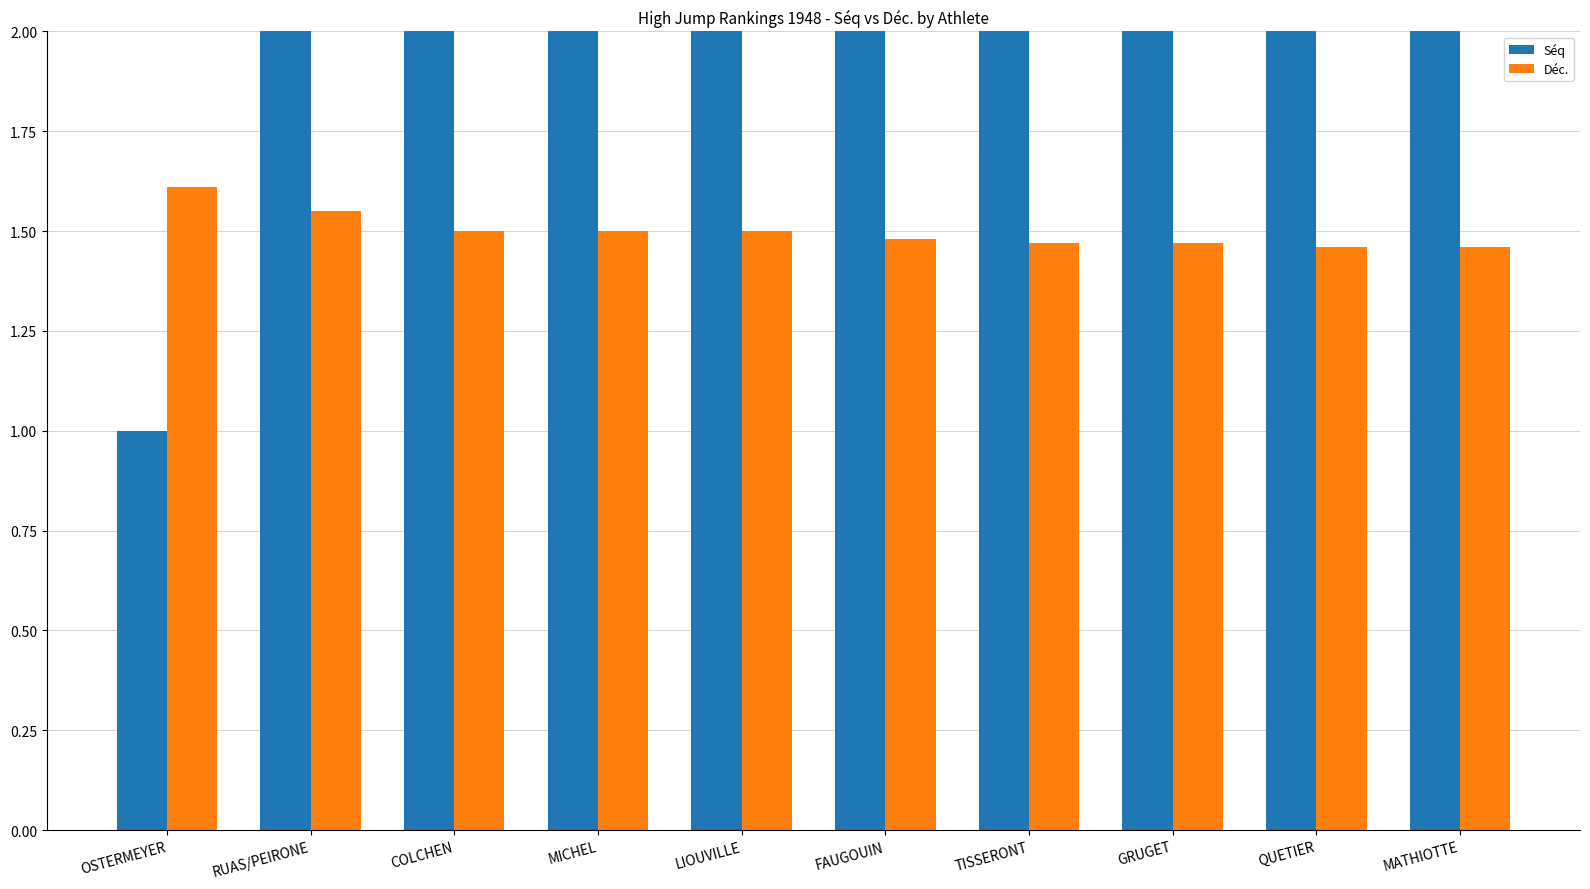

What is the total value across all series at RUAS/PEIRONE?

3.5